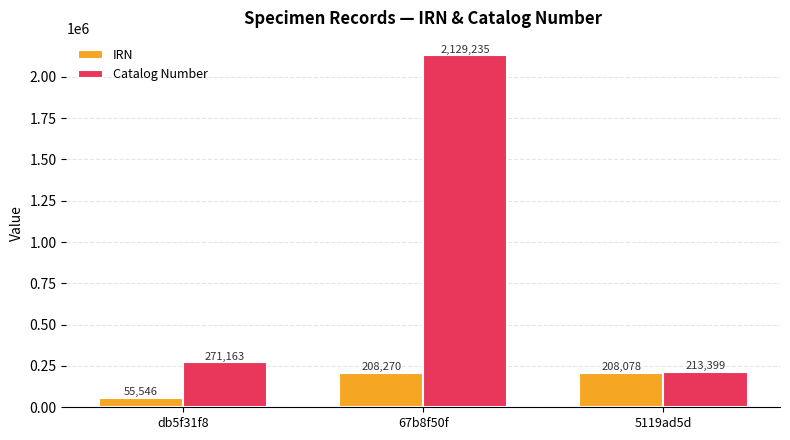

What position from the right is 67b8f50f?

2